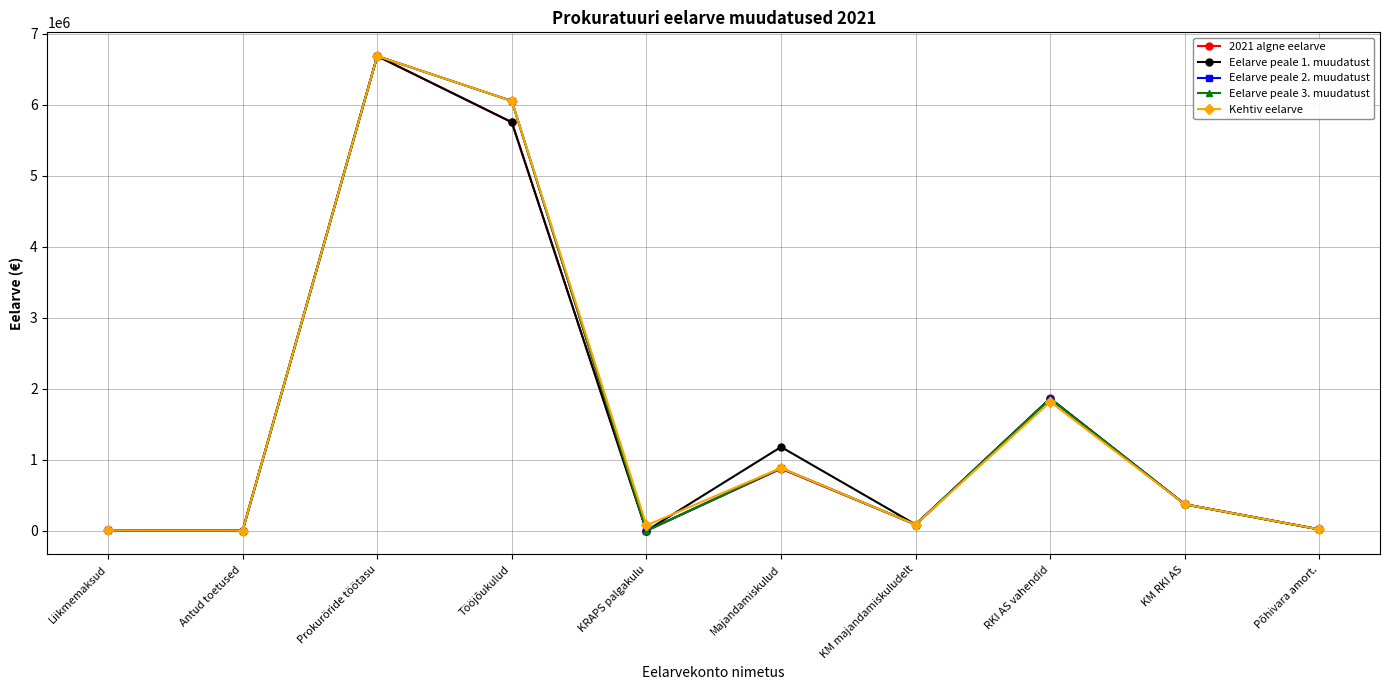

What position from the right is Liikmemaksud?

10